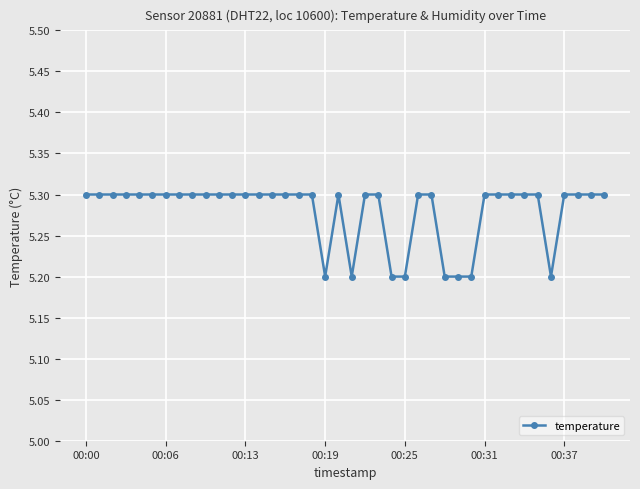

What is the average value?

5.3